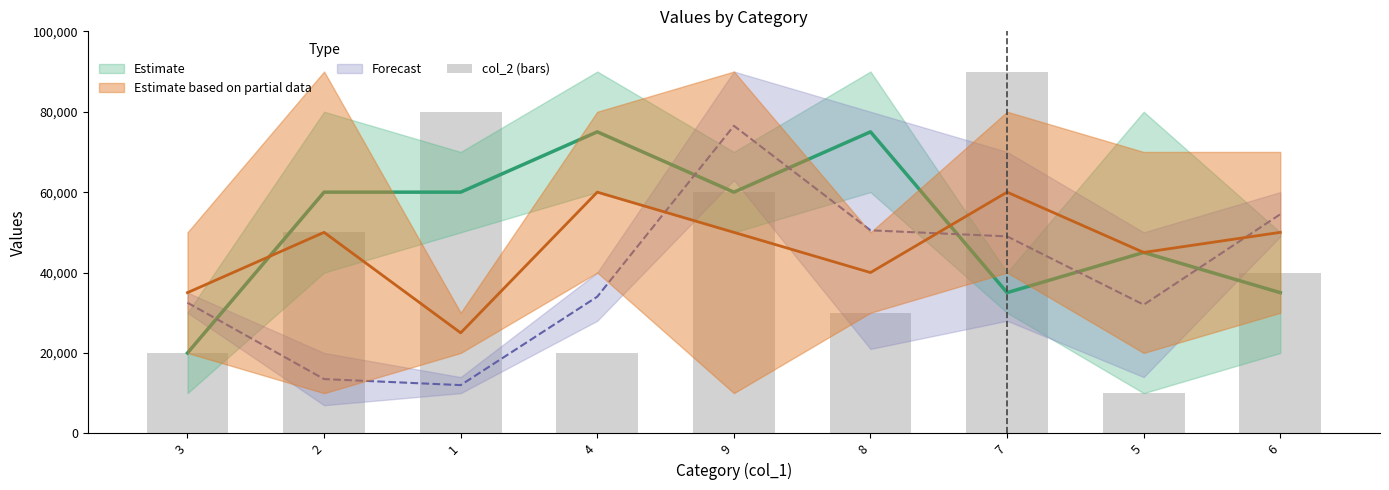

What is the sum of the values at 3 and 4?

40000